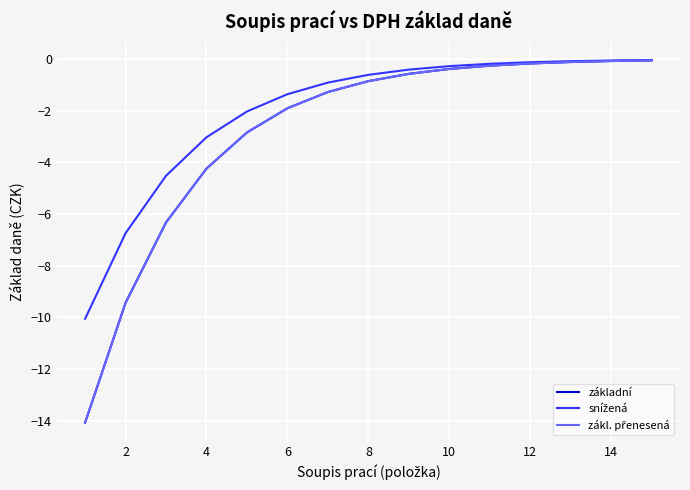

Does the chart have visible grid lines?

Yes